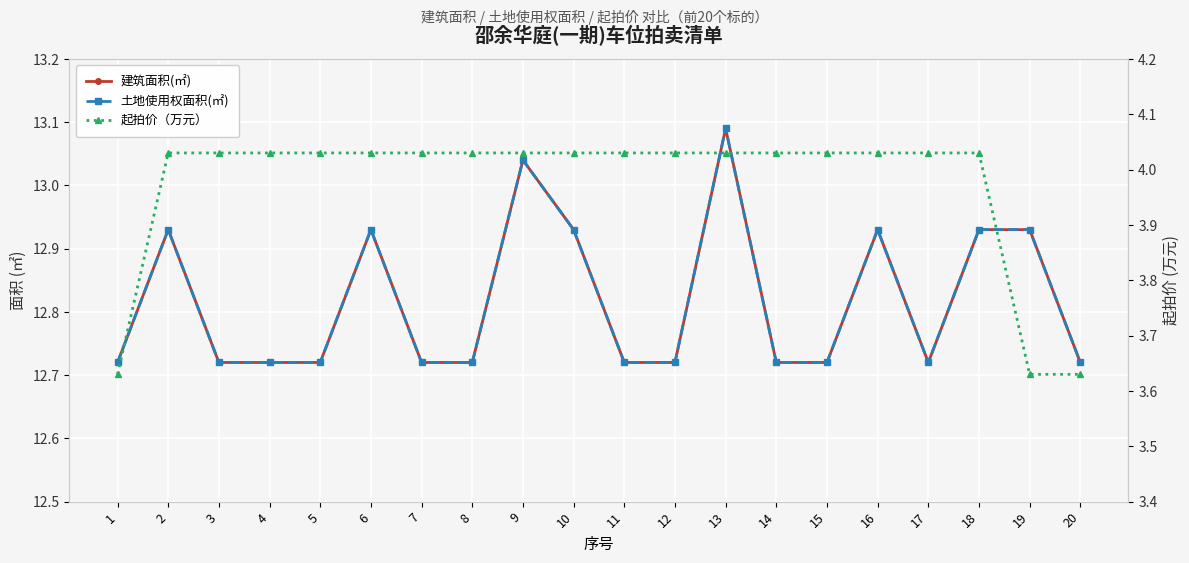

Reading left to right, extract all data points from this chart.

建筑面积(㎡): 12.7	12.9	12.7	12.7	12.7	12.9	12.7	12.7	13.0	12.9	12.7	12.7	13.1	12.7	12.7	12.9	12.7	12.9	12.9	12.7
土地使用权面积(㎡): 12.7	12.9	12.7	12.7	12.7	12.9	12.7	12.7	13.0	12.9	12.7	12.7	13.1	12.7	12.7	12.9	12.7	12.9	12.9	12.7
起拍价（万元）: 3.6	4.0	4.0	4.0	4.0	4.0	4.0	4.0	4.0	4.0	4.0	4.0	4.0	4.0	4.0	4.0	4.0	4.0	3.6	3.6